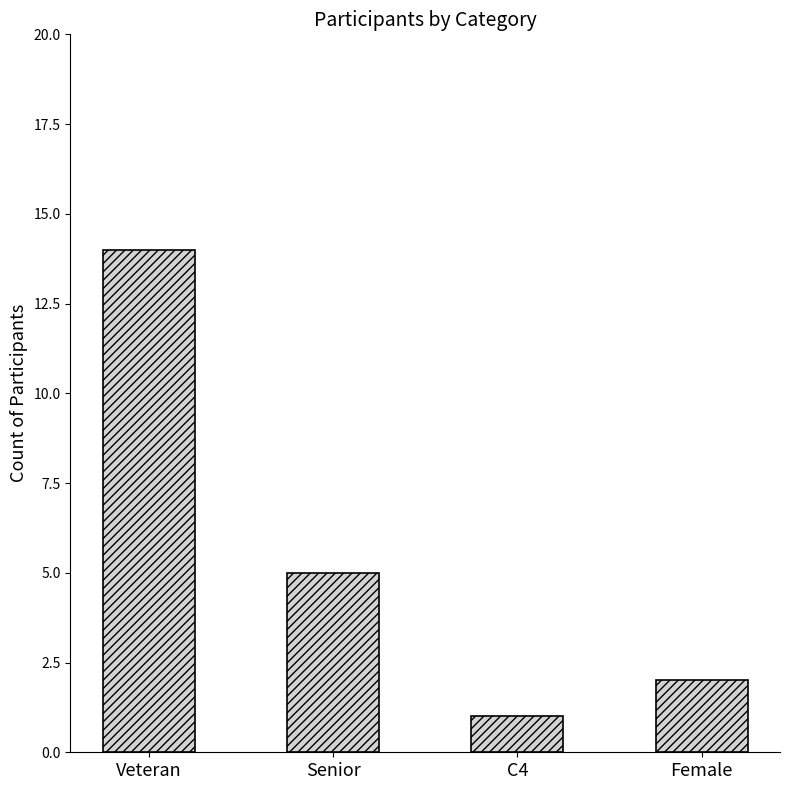

True or false: the data shows 2 at Female.

True